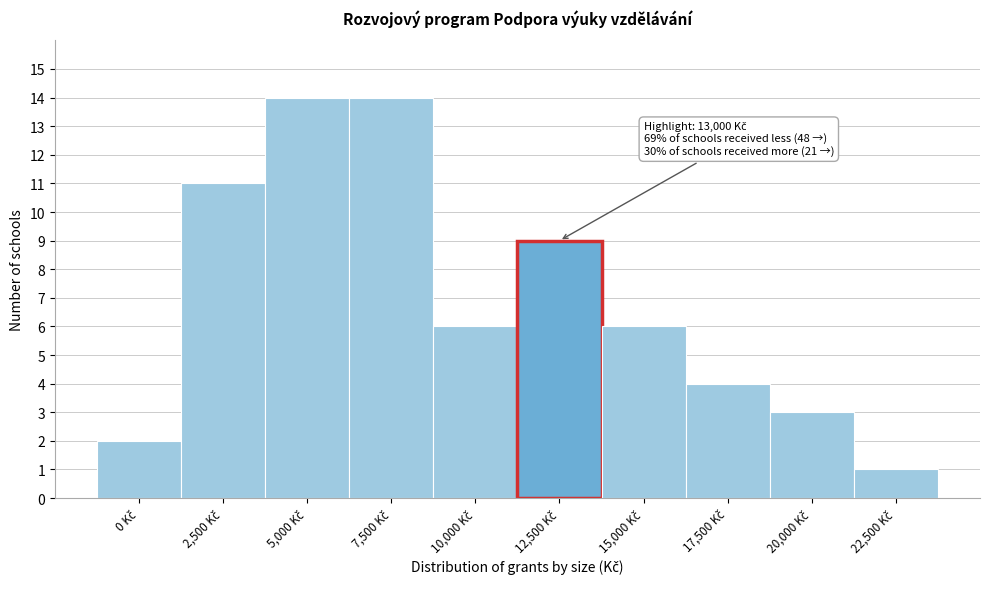

Reading right to left, extract all data points from this chart.

1	3	4	6	9	6	14	14	11	2